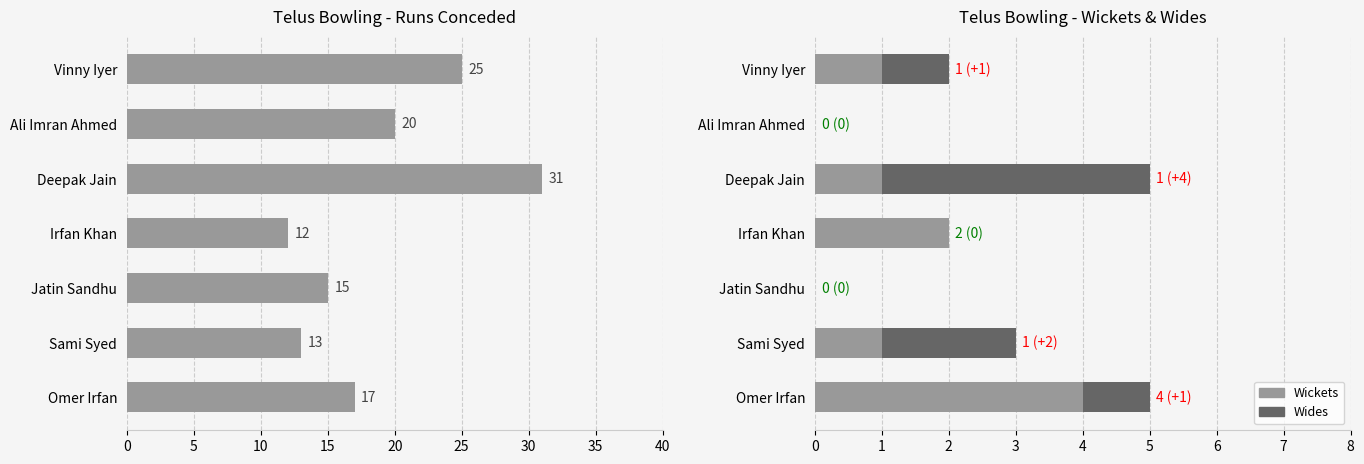

True or false: Runs has a value of 35 at Vinny Iyer.

False